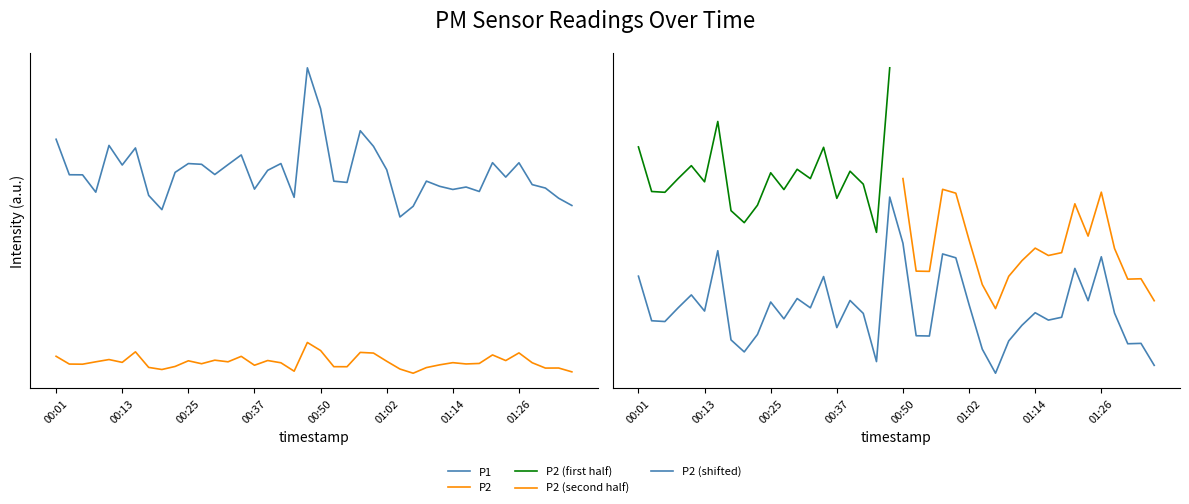

True or false: P2 has more than 2 interior local peaks.

True